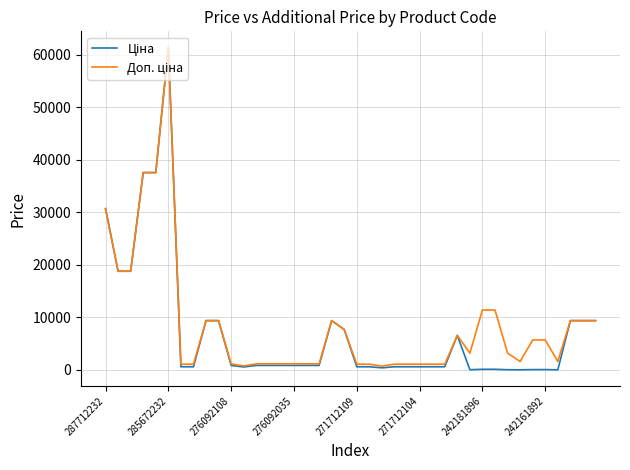

Is this an area chart (filled region under the line)?

No